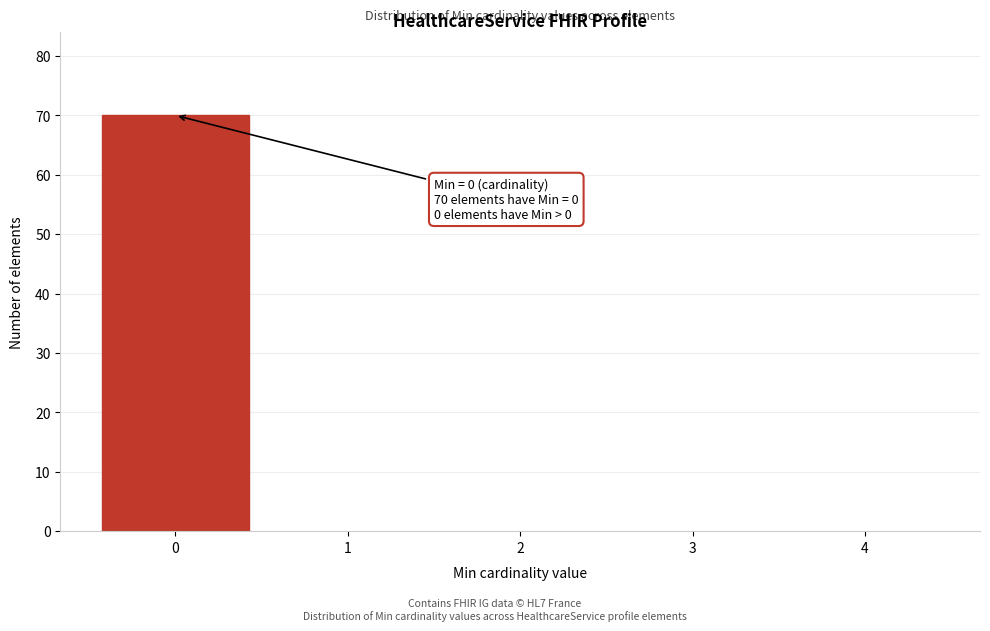

Reading left to right, extract all data points from this chart.

0=70	1=0	2=0	3=0	4=0